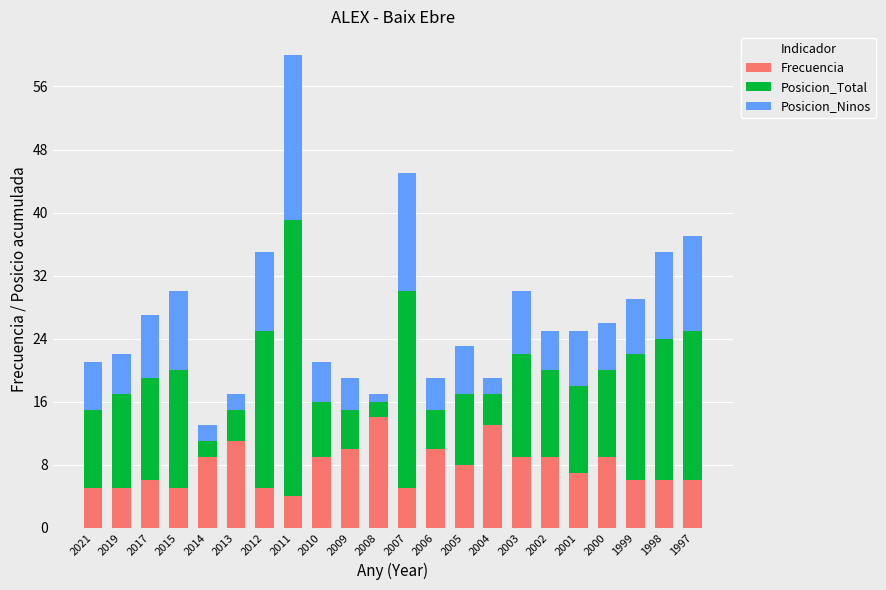

Is it true that Frecuencia equals 5 at 2021?

True